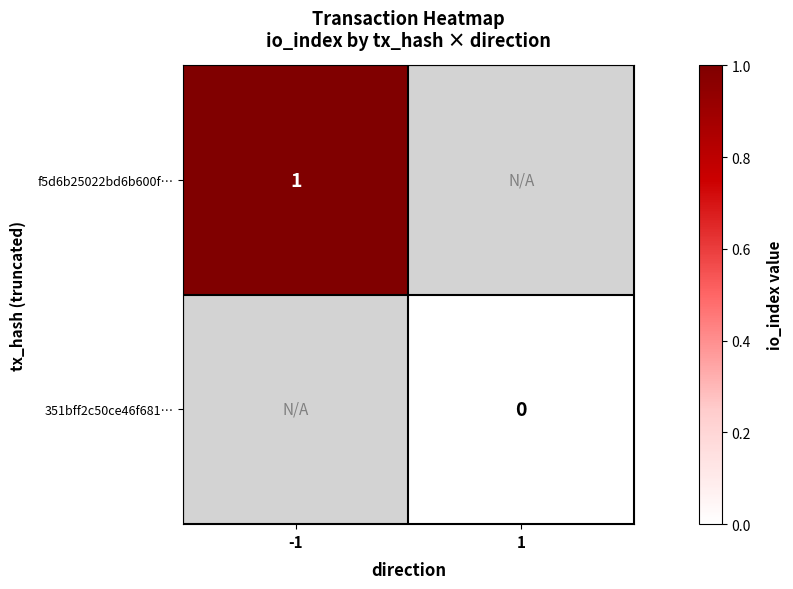

The f5d6b25022bd6b600f… series shows 1 at -1. True or false?

True